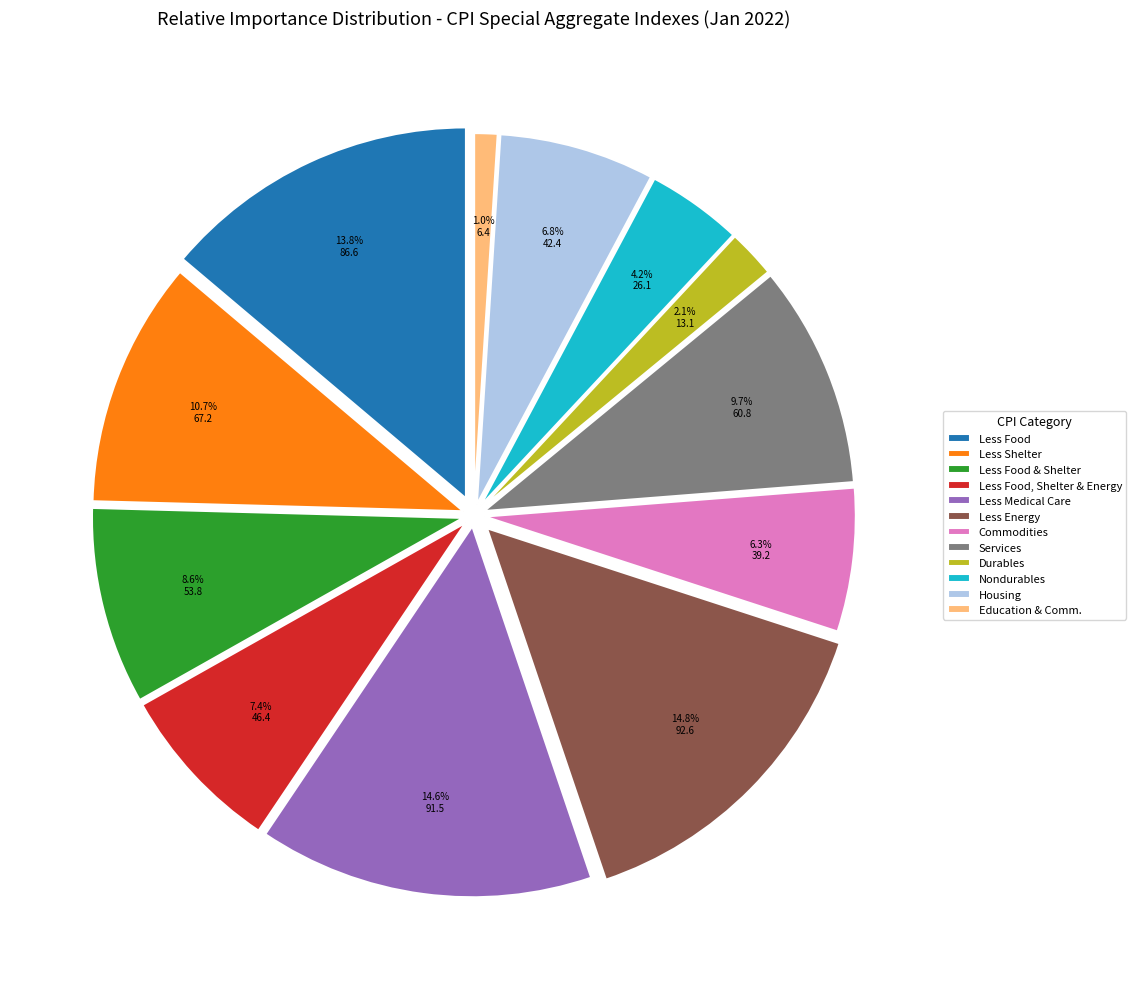

What is the ratio of the value at Less Shelter to the value at Housing?

1.6